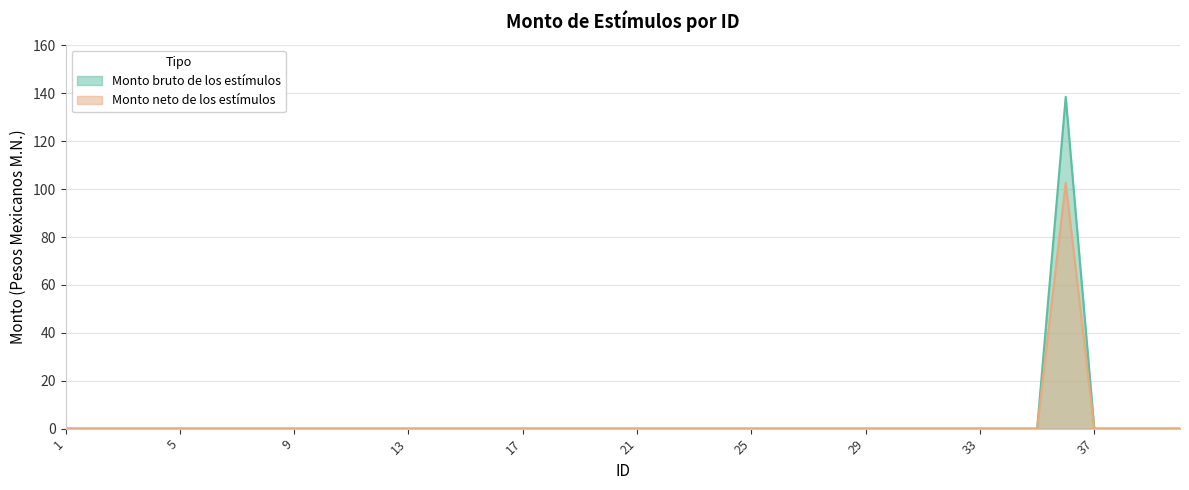

Which series has the largest range (max minus min)?

Monto bruto de los estímulos